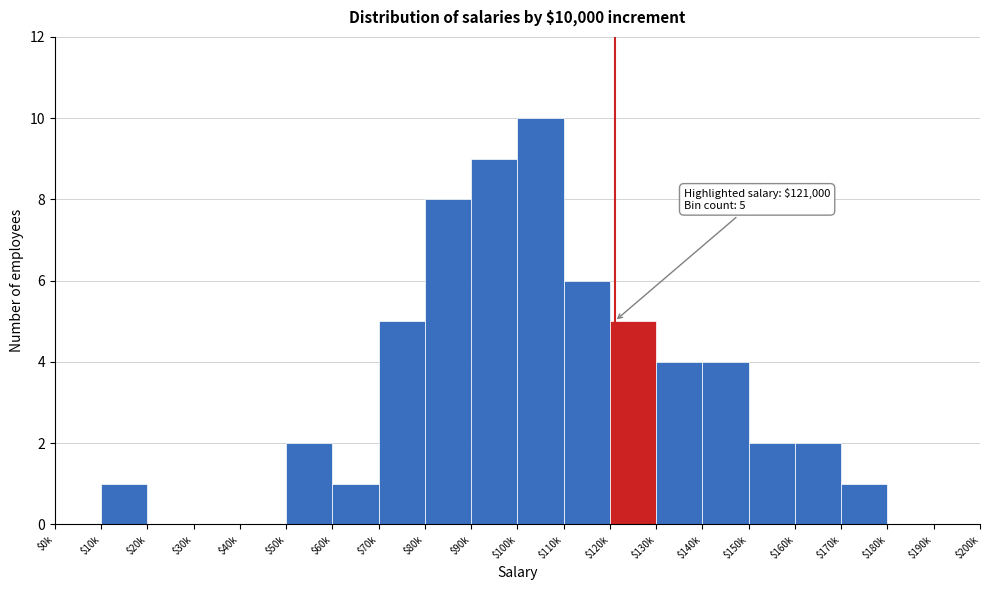

What is the sum of all values?

60